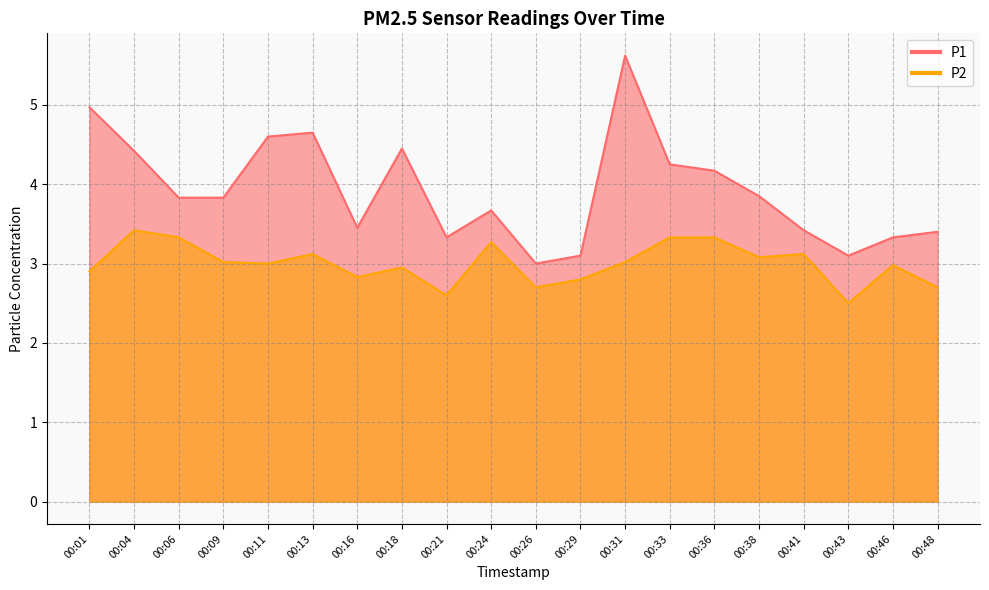

What is the sum of the P1 values at 00:18 and 00:33?

8.7